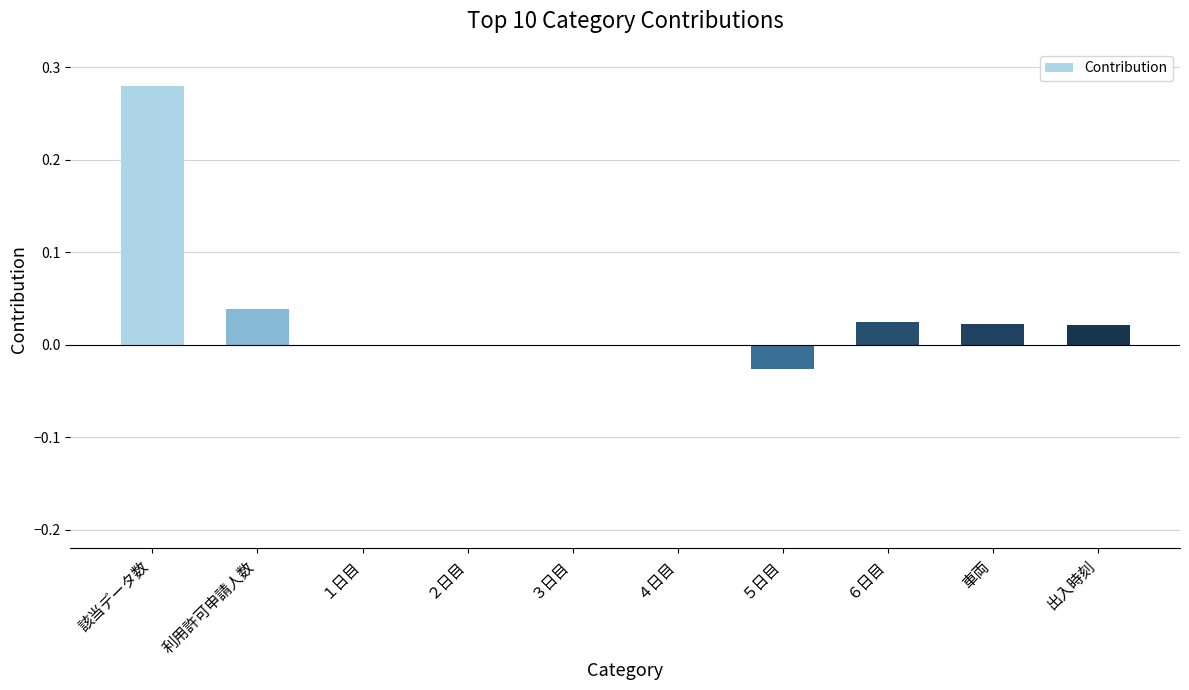

Is it true that the value at ５日目 is -0.0?

True